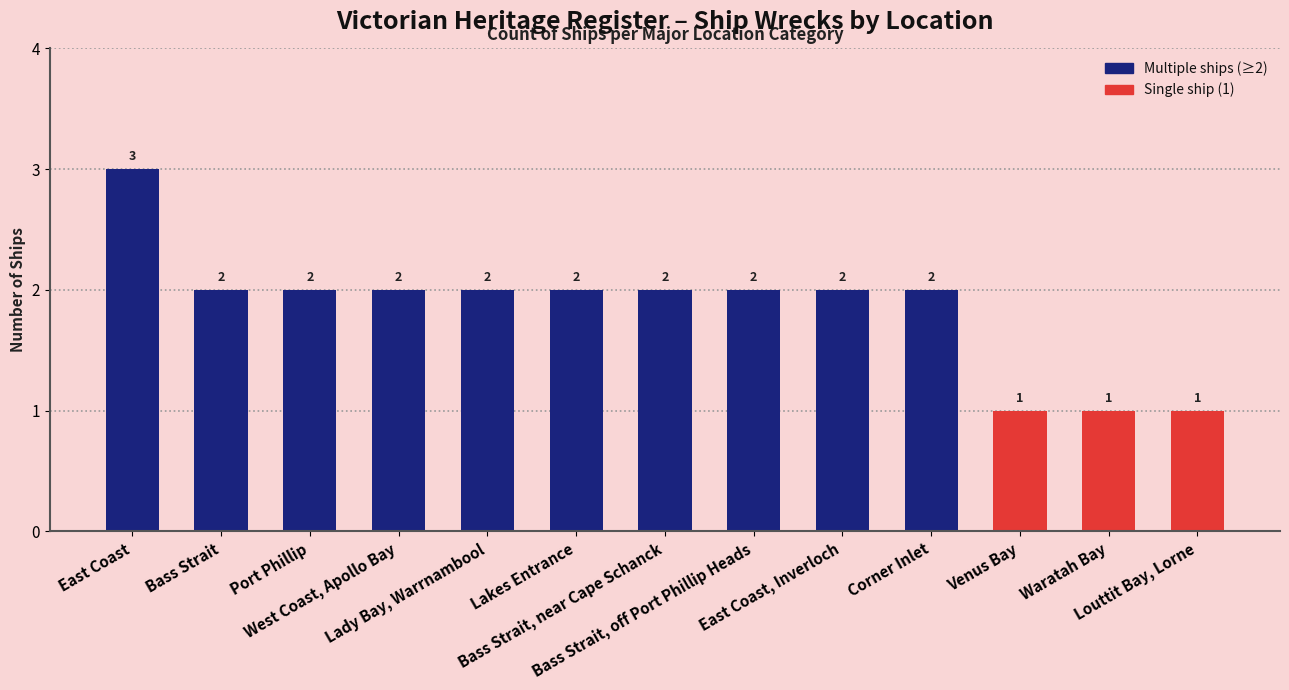

What is the value of the 5th bar from the left?

2